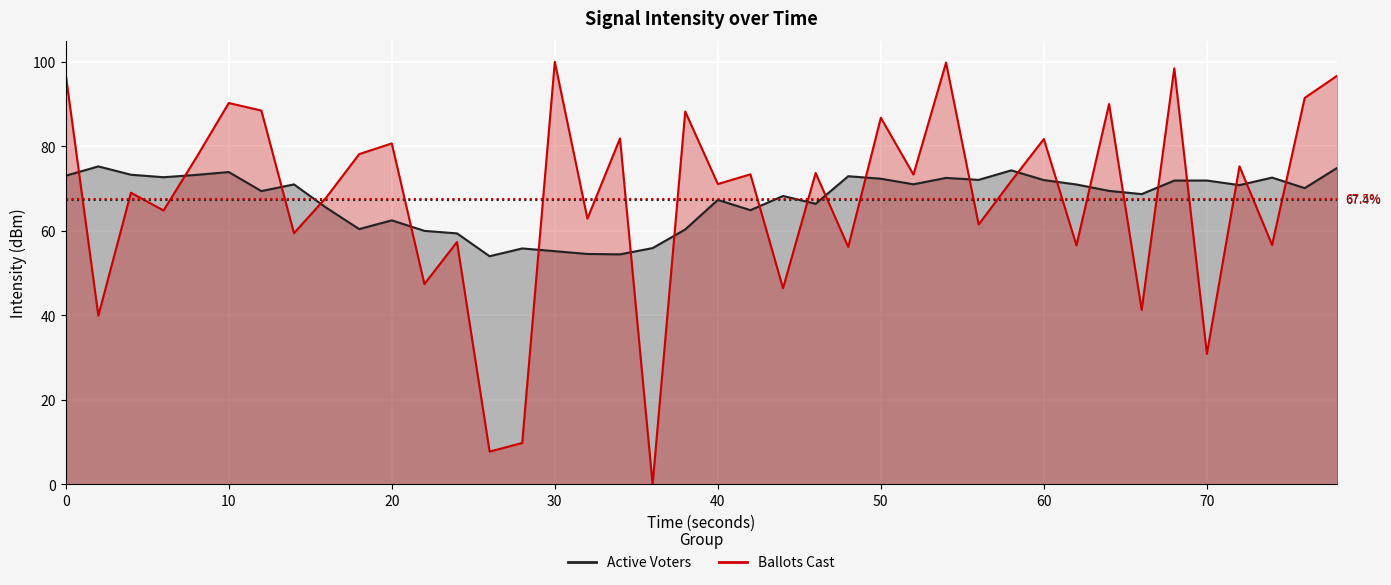

Reading right to left, extract all data points from this chart.

96.7	91.5	56.7	75.3	30.9	98.5	41.3	90.0	56.6	81.7	71.8	61.5	99.8	73.3	86.8	56.2	73.7	46.4	73.4	71.1	88.2	0.0	81.9	62.9	100.0	9.8	7.8	57.4	47.4	80.7	78.2	68.0	59.5	88.5	90.3	77.3	64.8	69.0	39.9	97.0